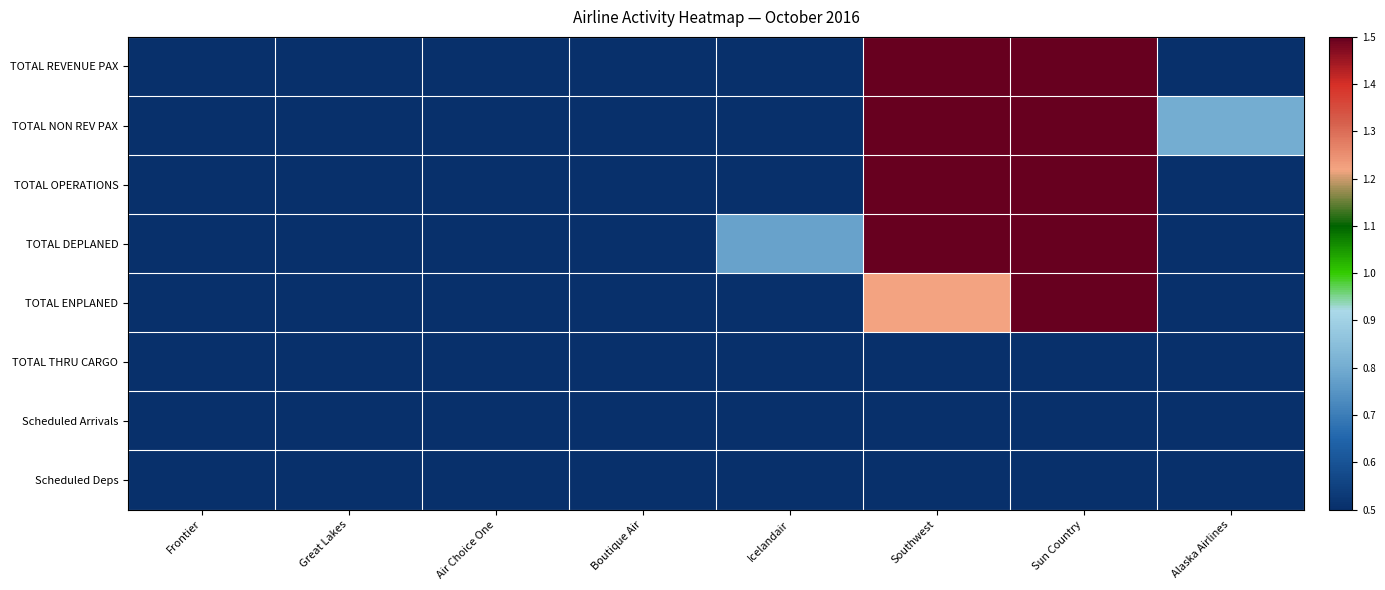

Between Boutique Air and Icelandair, which is larger?

Icelandair